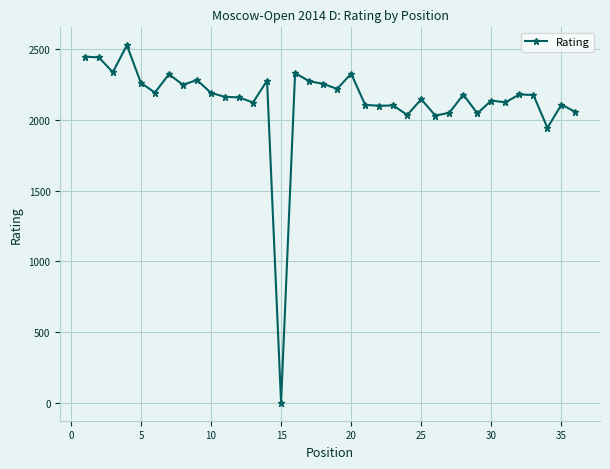

What is the difference between the maximum and minimum values?

2528